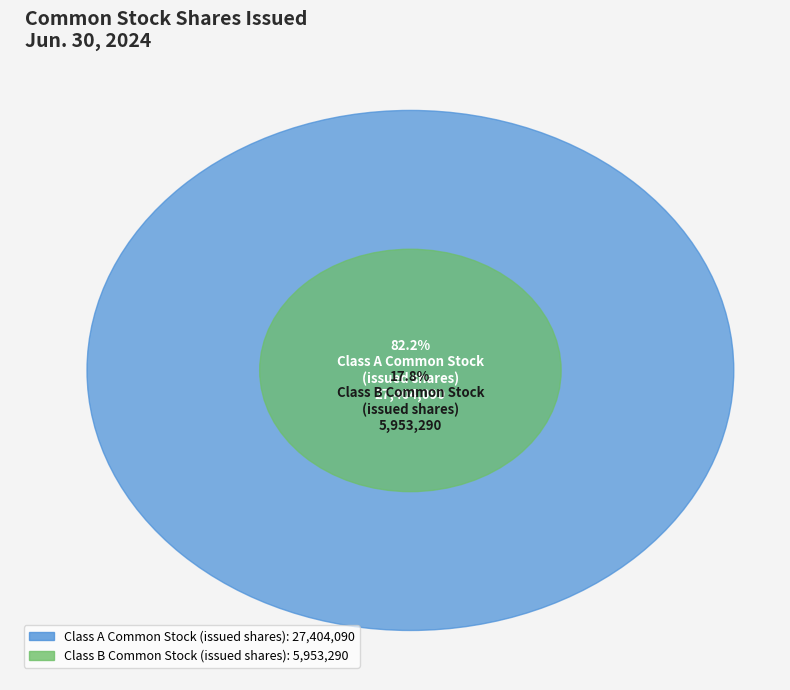

Which slice is the smallest?

Class B Common Stock (issued shares)